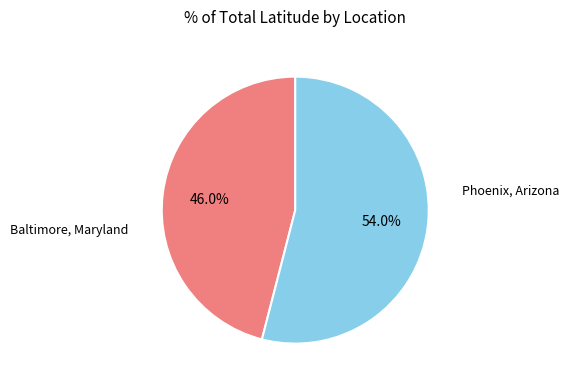

Does any single category account for the majority?

Yes